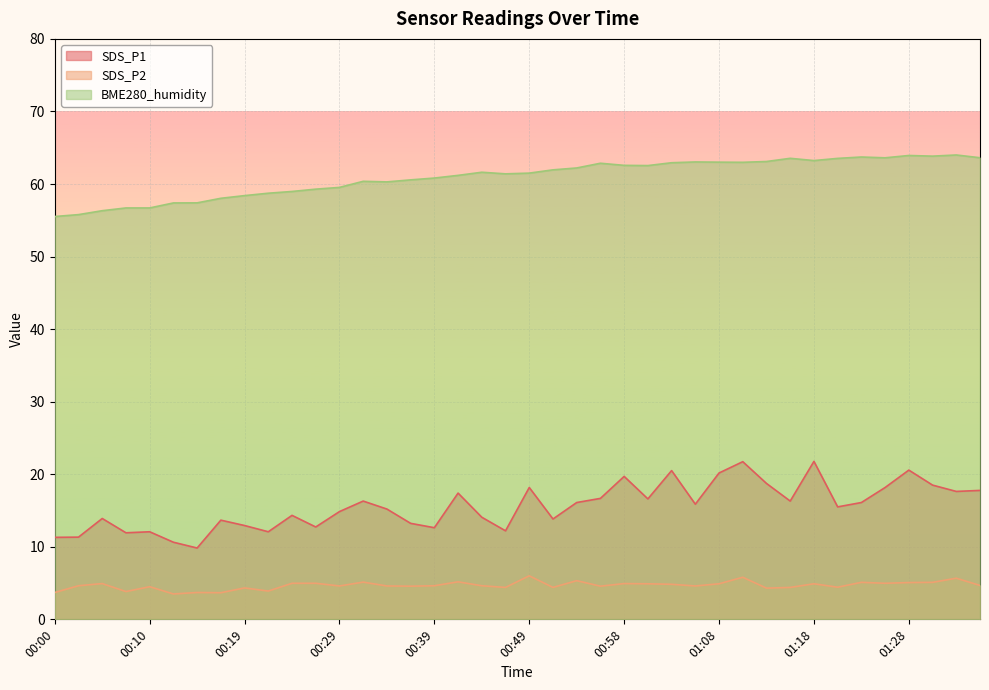

How many categories are shown in the chart?

40